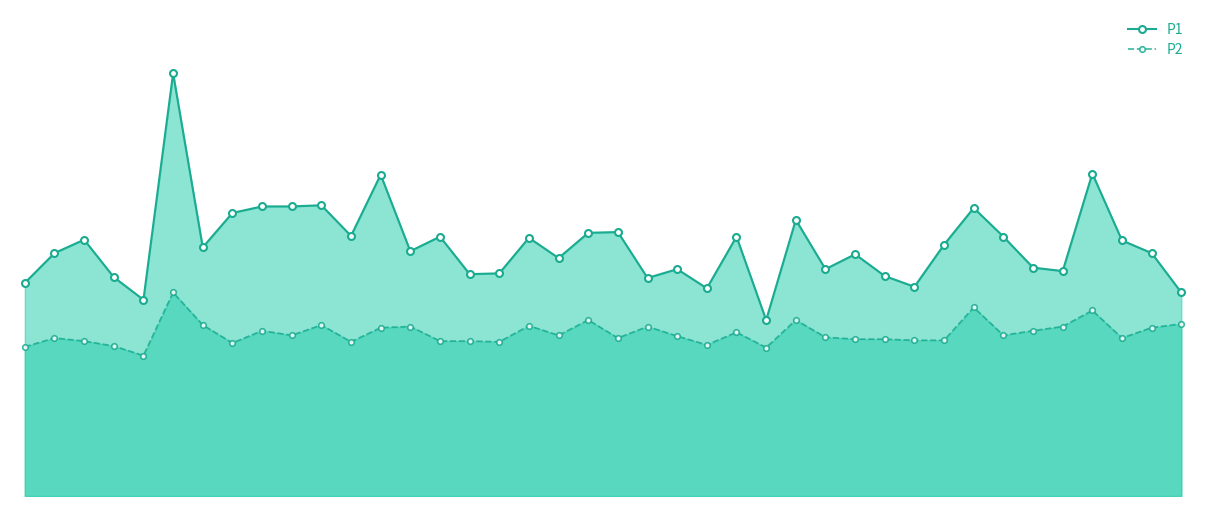

At which category does P1 reach its first local valley?

4